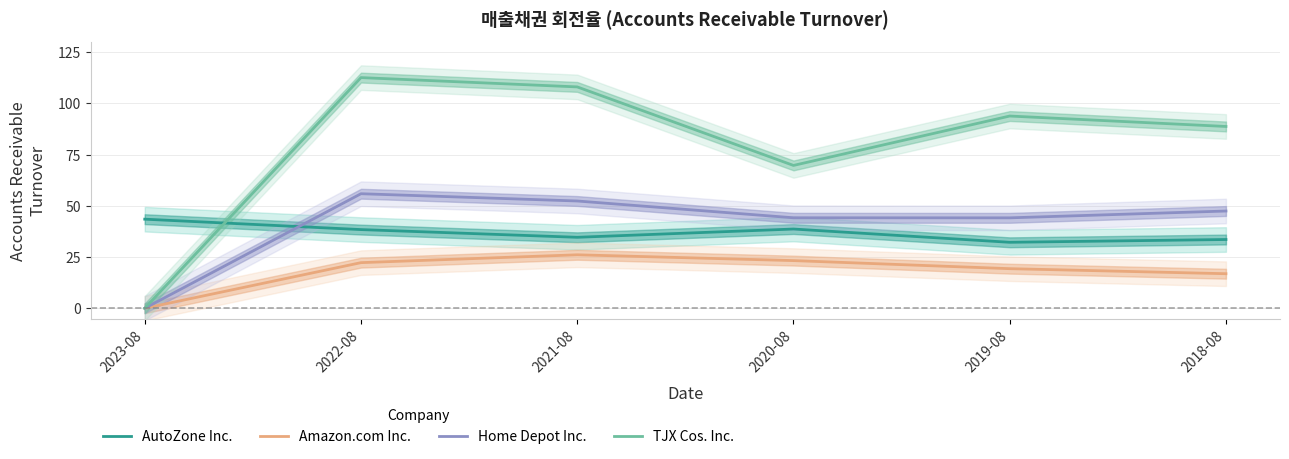

What is the sum of the Home Depot Inc. values at 2020-08 and 2021-08?

96.5